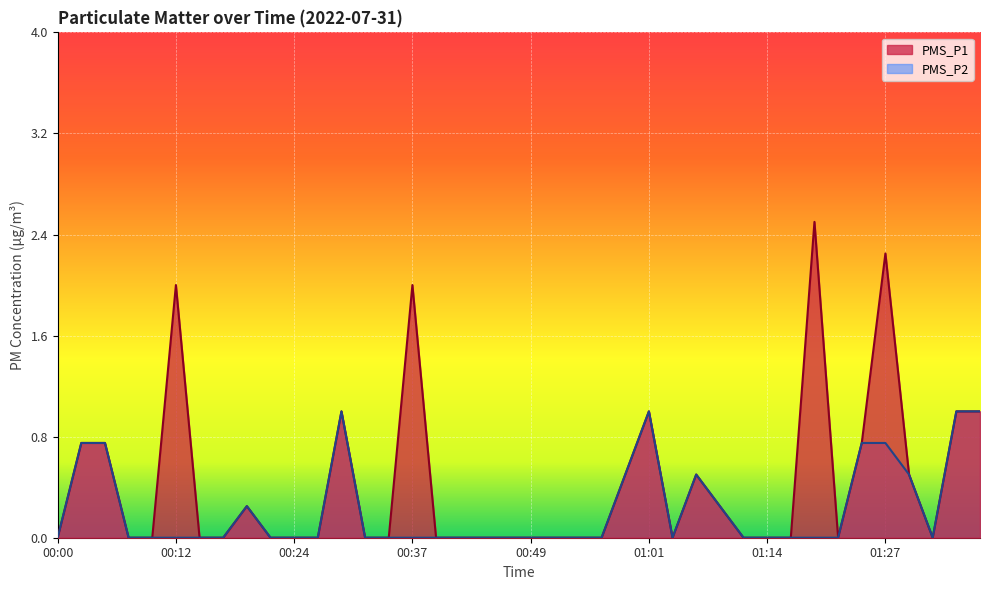

What is the difference between the maximum and second lowest values in the PMS_P1 series?

2.5